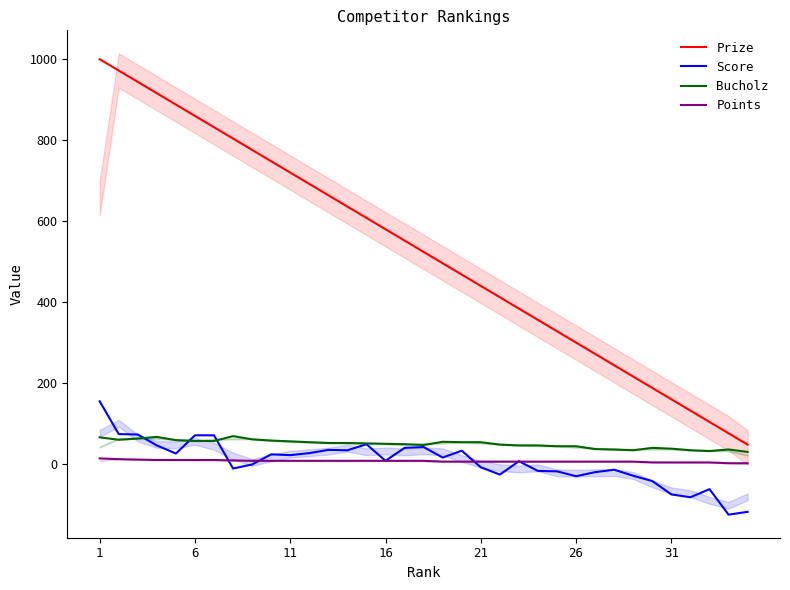

What is the minimum value for Prize?

48